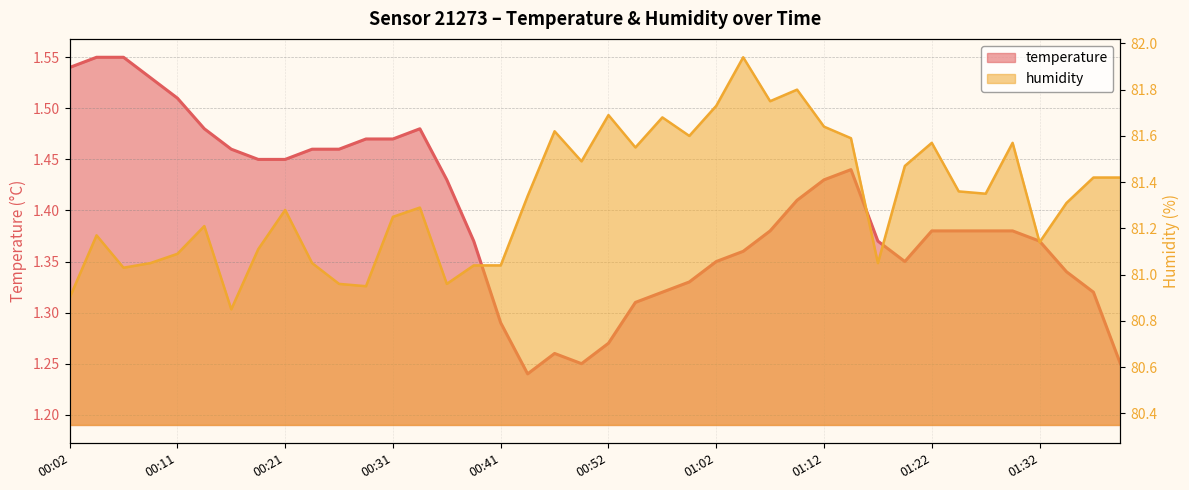

Which category has the highest value across all series?

01:04